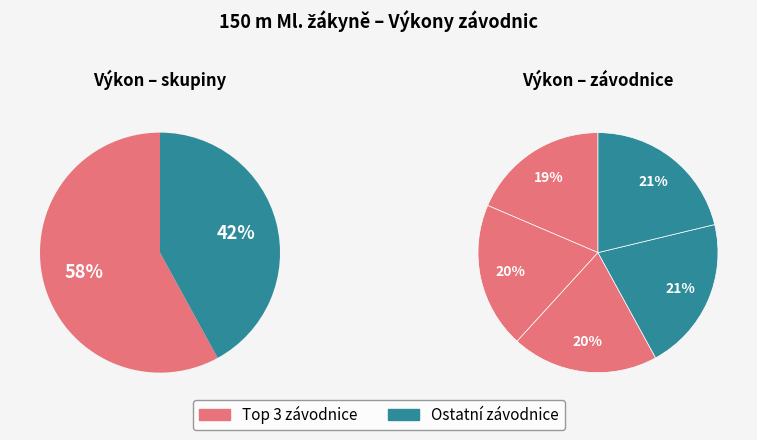

What percentage is the Křížová Viktorie slice, to the nearest percent?

19%